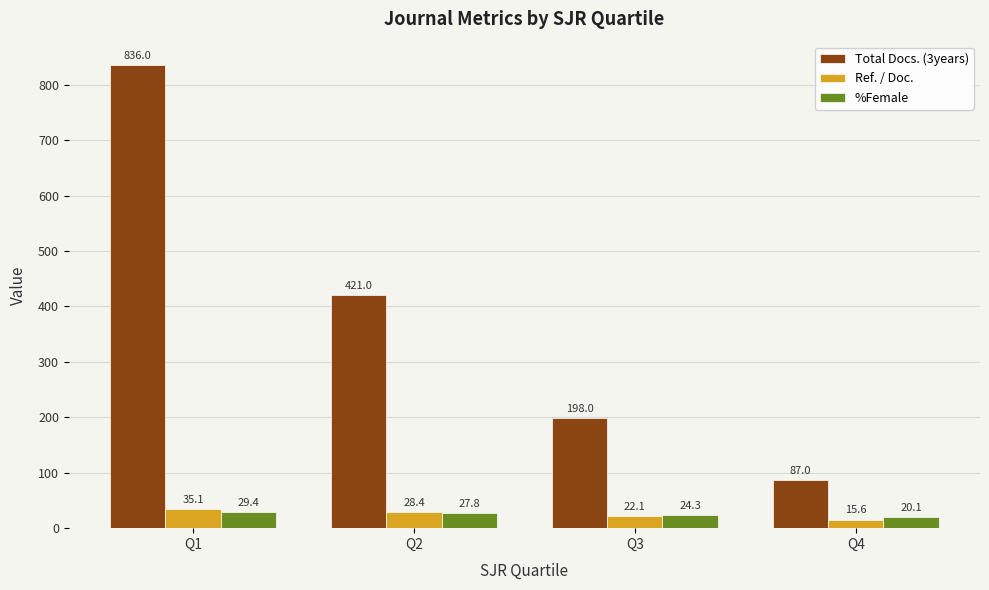

List the series in order of their peak value, lowest first.

%Female, Ref. / Doc., Total Docs. (3years)